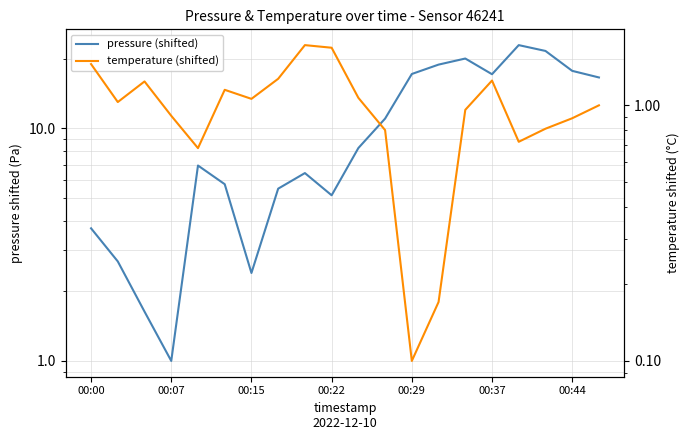

Rank the series by their average value, from highest to lowest.

pressure (shifted), temperature (shifted)